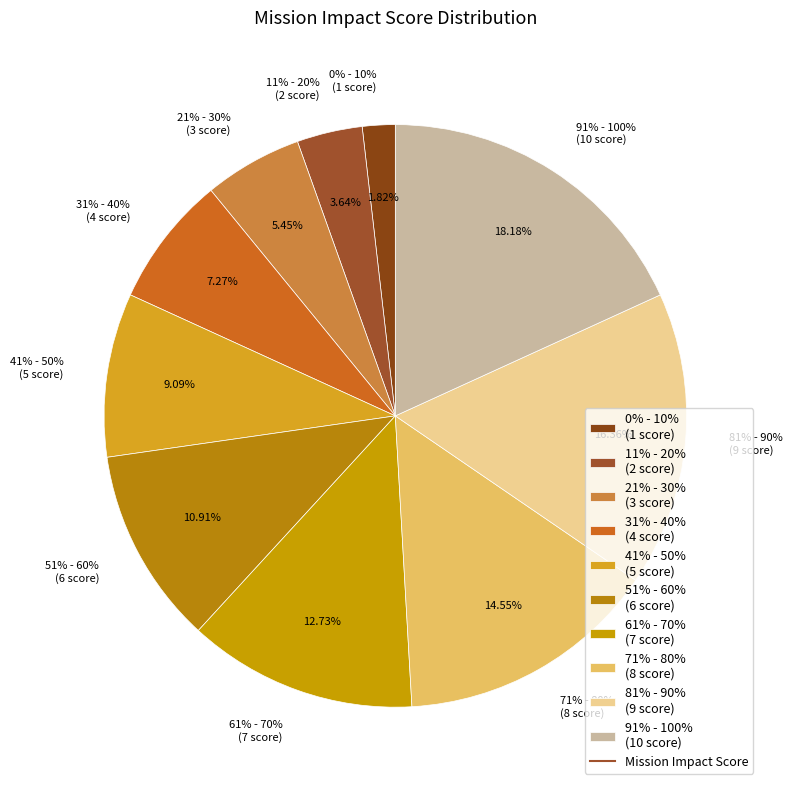

Which category has the smallest portion of the pie?

1